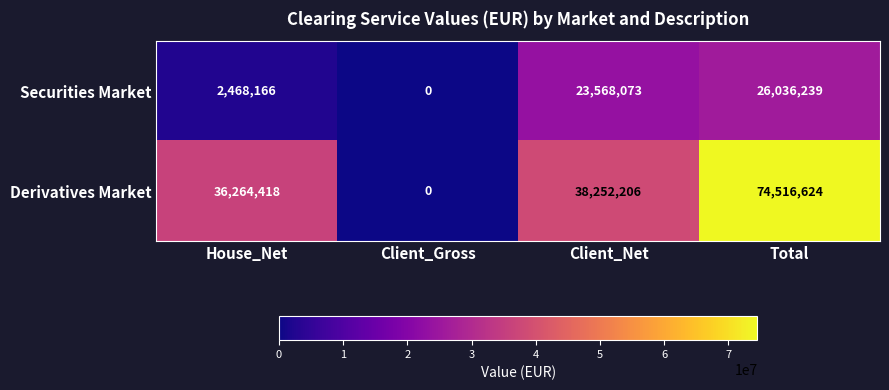

Which series changed the most between House_Net and Client_Net?

Securities Market